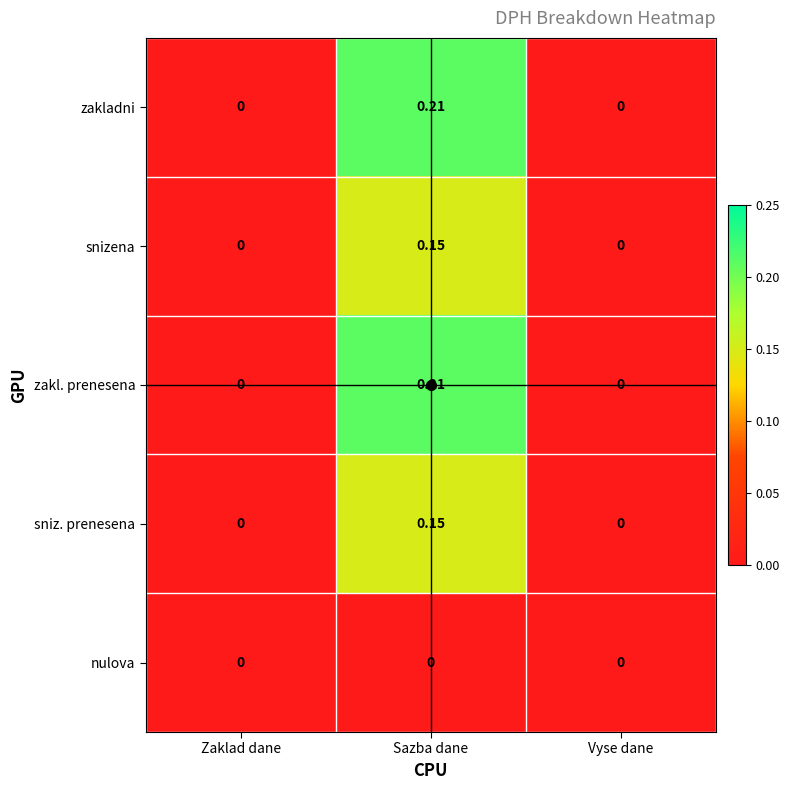

Is the value of nulova at Zaklad dane greater than the value of zakladni at Sazba dane?

No